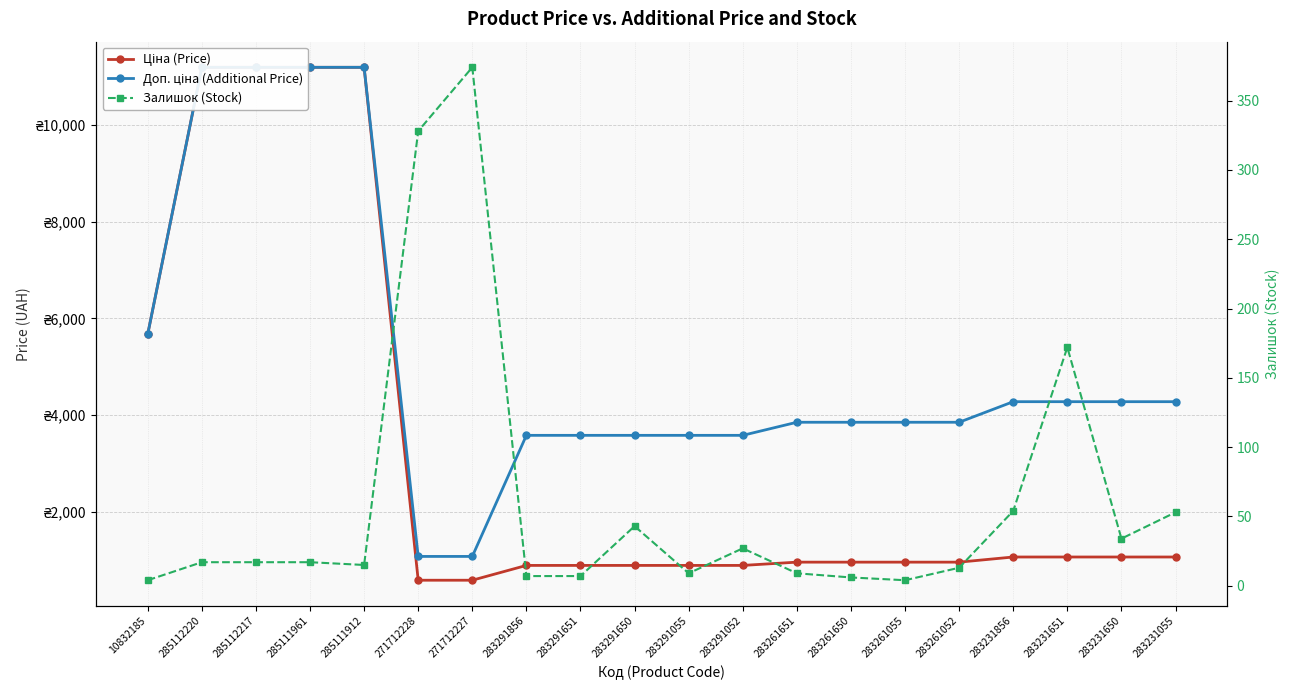

At which label does Залишок (Stock) first exceed 17?

271712228